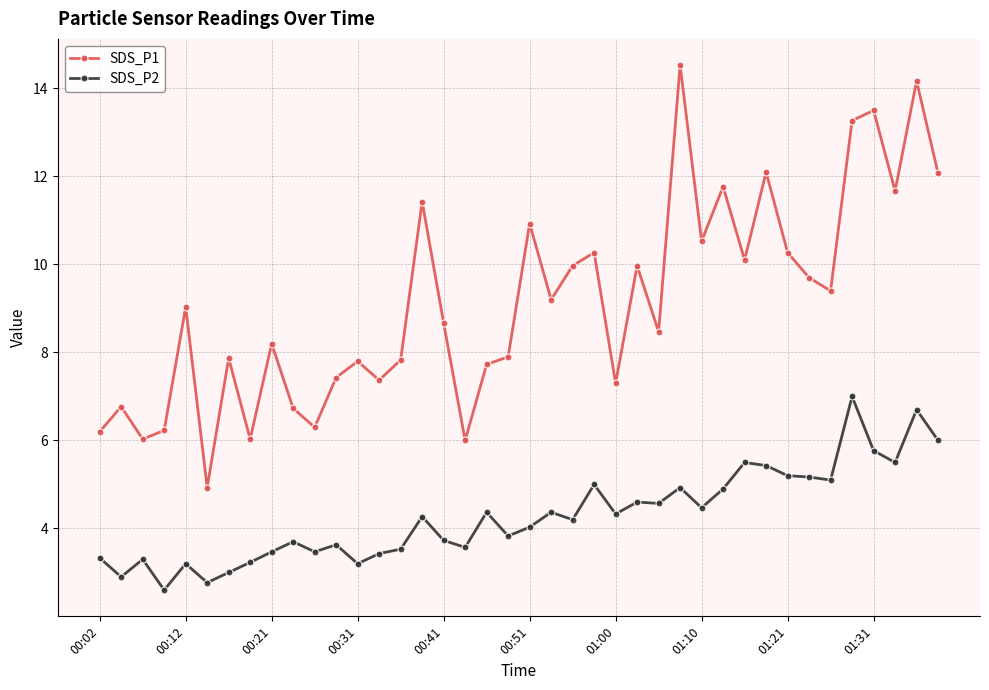

What is the maximum value for SDS_P2?

7.0